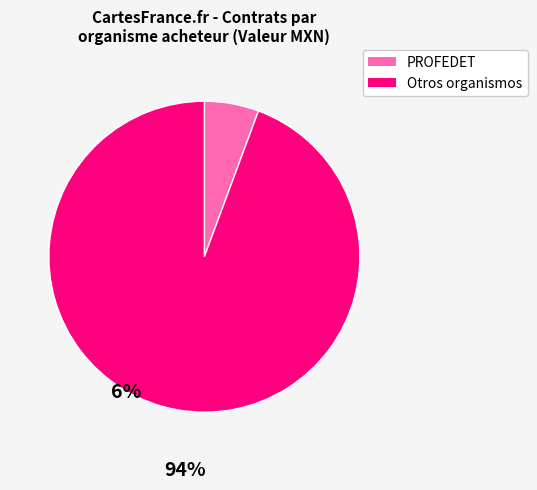

How many segments does this pie chart have?

2